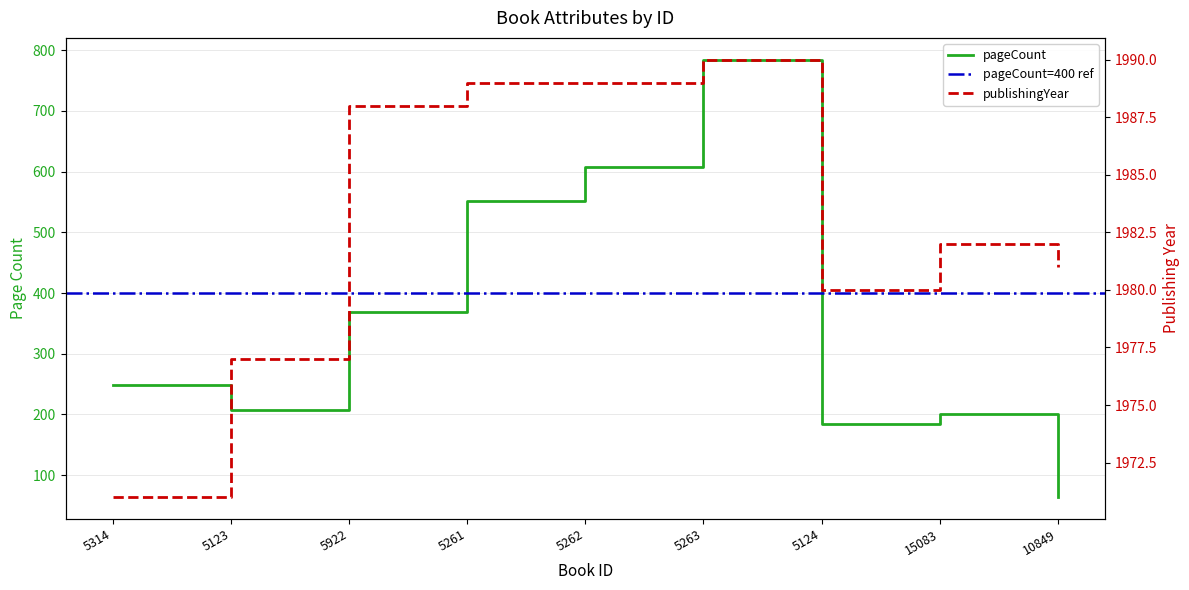

What is the spread (max minus min) of values at 5922?

1620